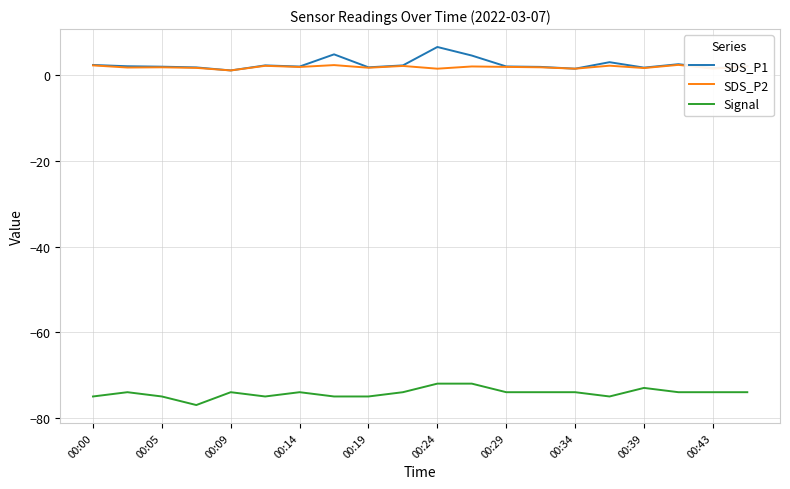

True or false: Signal and SDS_P2 intersect in this chart.

False